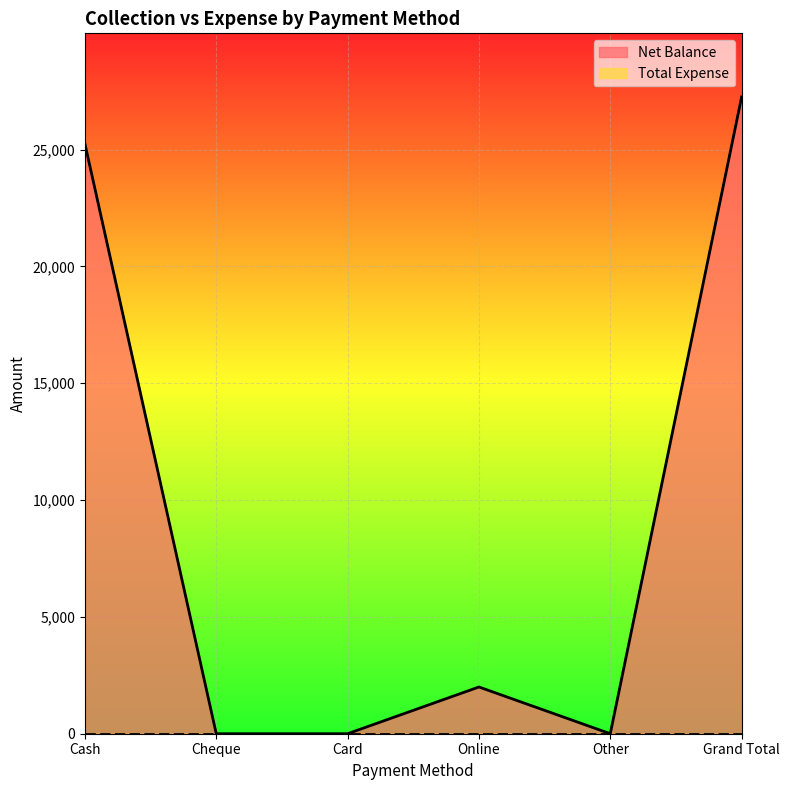

Which label corresponds to the smallest value in the chart?

Cheque